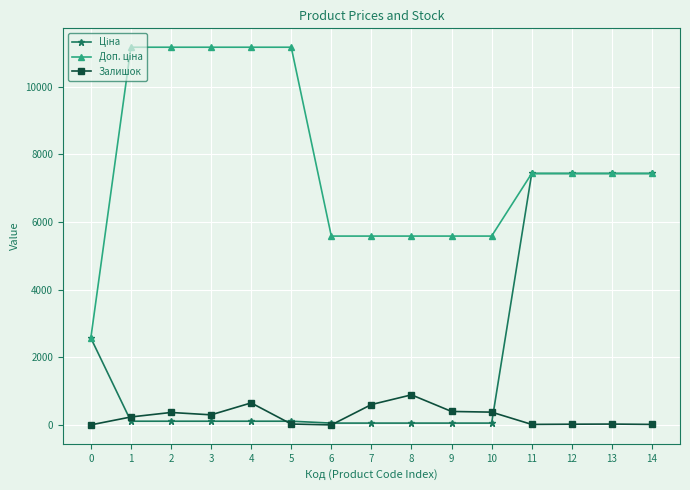

True or false: Залишок has more than 0 interior local peaks.

True